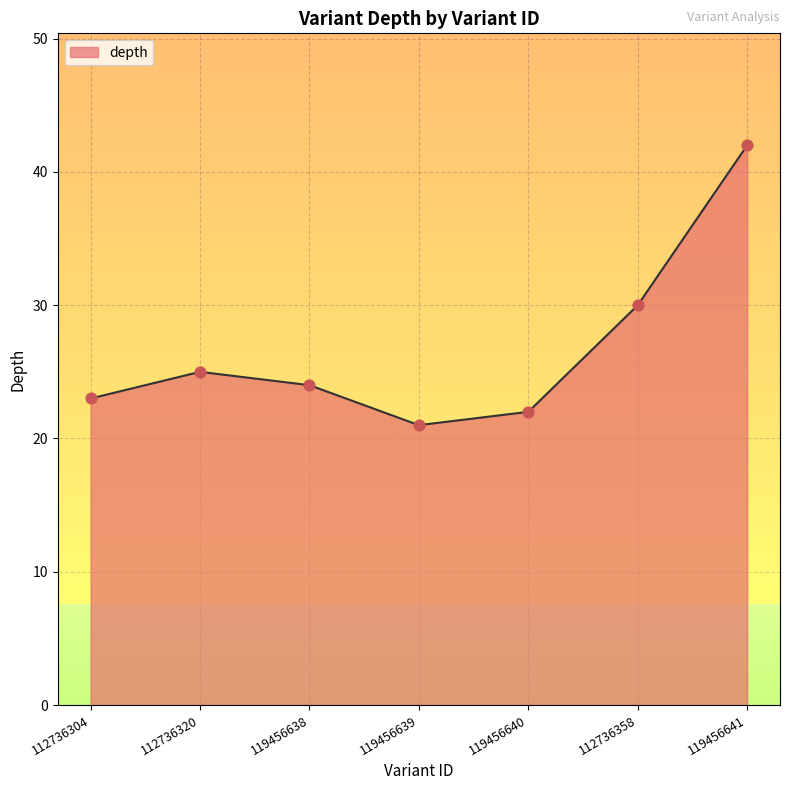

What is the change in value from 119456640 to 119456641?

+20